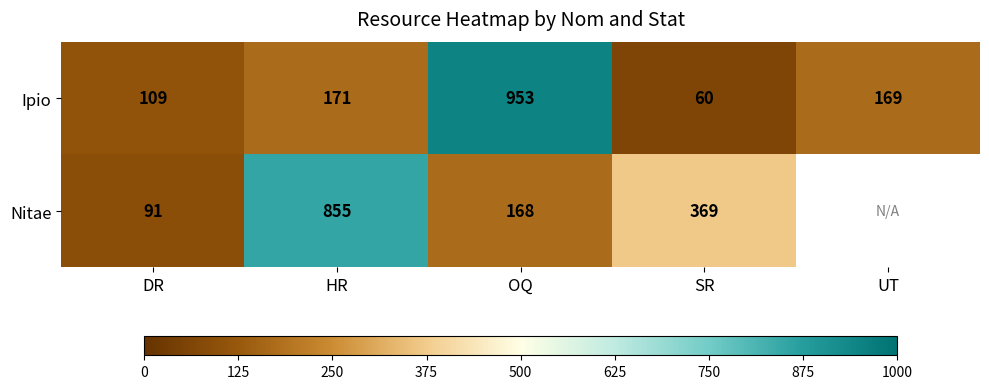

Which category has the lowest value in the Ipio series?

SR